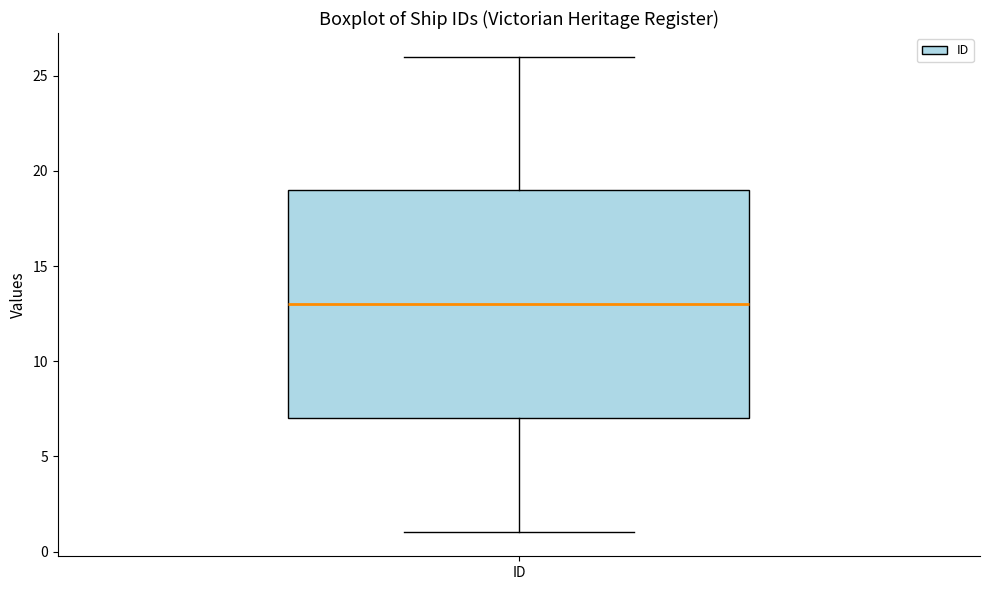

Read this box plot against the y-axis: the position of the median line, the range covered by the box, and the ends of both whiskers. The values are not printed on the chart, so give them approximately, as read against the axis.

median 13, box 7 to 19, whiskers 1 to 26